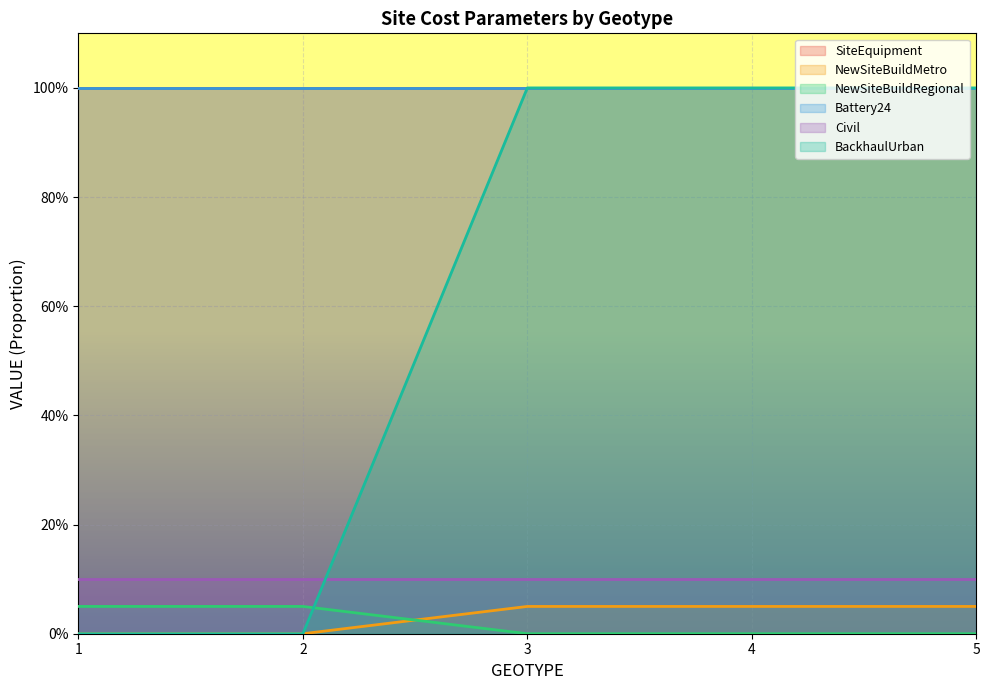

Which label corresponds to the smallest value in the chart?

1